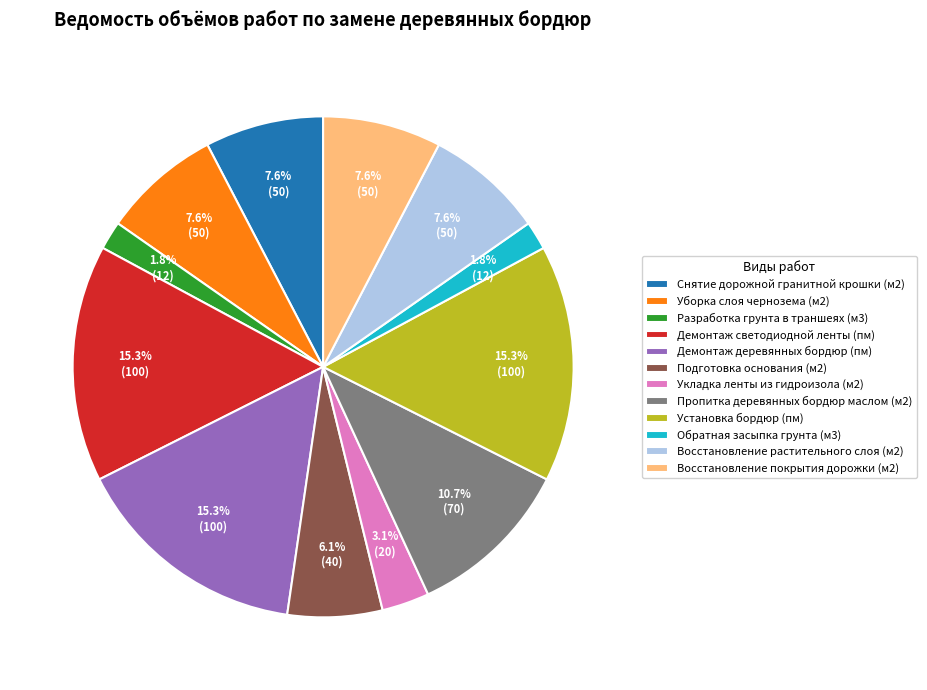

Approximately how many times larger is the value at Демонтаж светодиодной ленты (пм) compared to Подготовка основания (м2)?

2.5